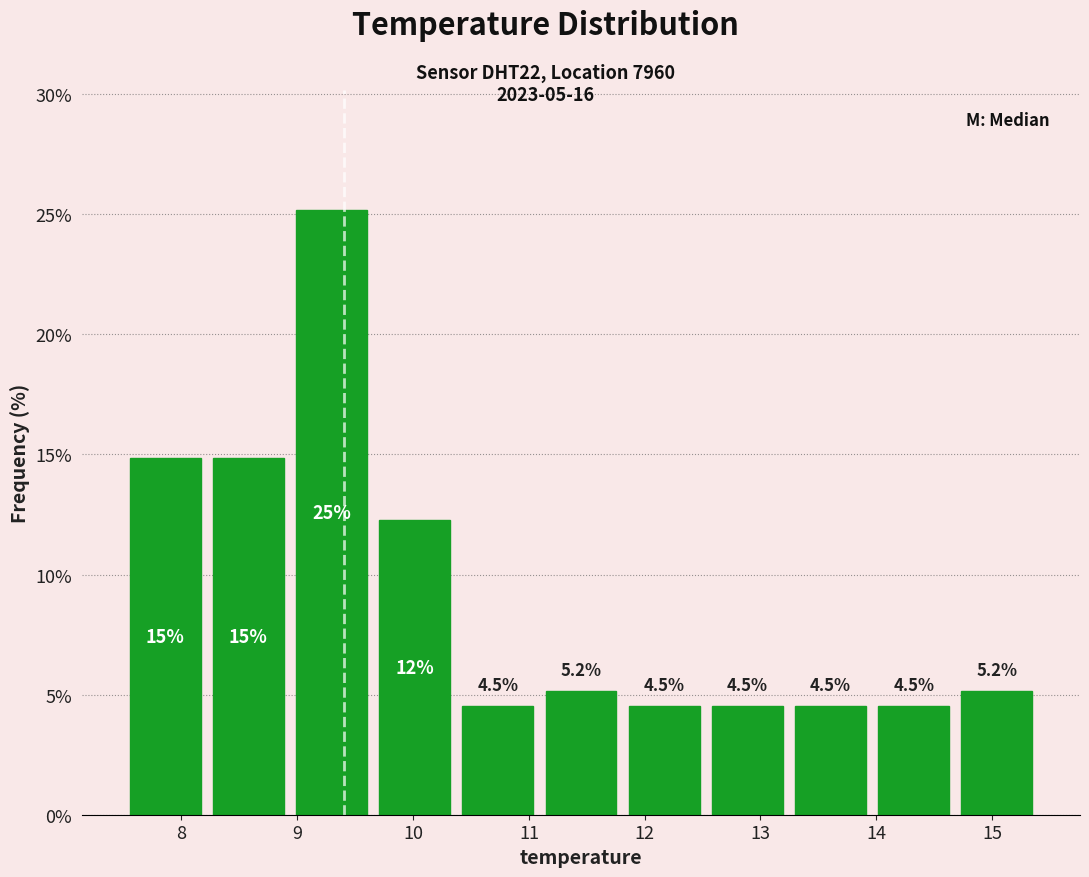

Over which range of the x-axis is the bar tallest?

8.9 to 9.7